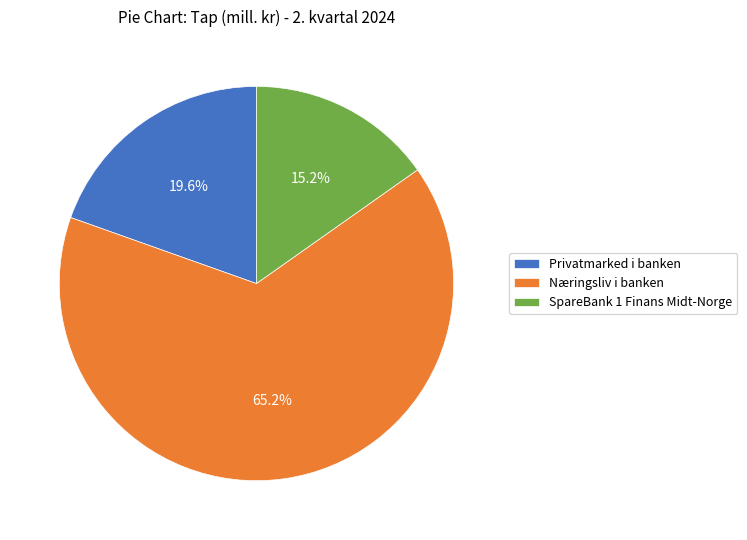

Which slice is the largest?

Næringsliv i banken